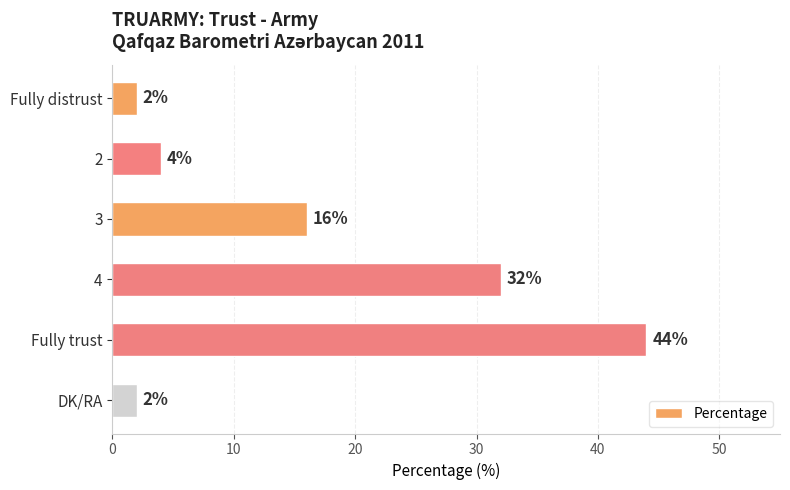

Reading top to bottom, extract all data points from this chart.

2	4	16	32	44	2